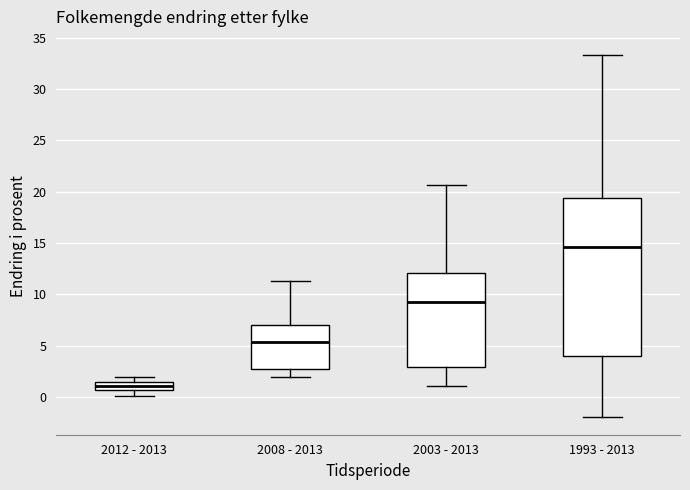

Which box is the tallest, from its lower edge to its upper edge?

1993 - 2013